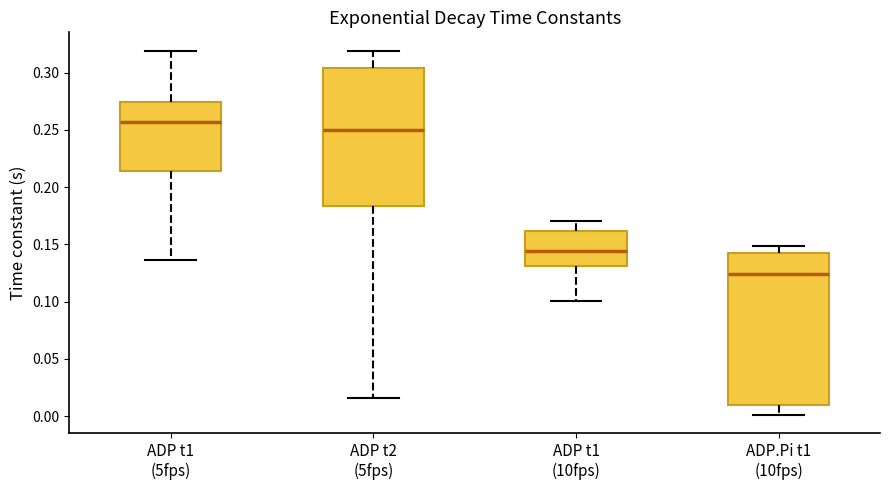

Comparing the boxes themselves (not the whiskers), which one is the tallest?

ADP.Pi t1 (10fps)